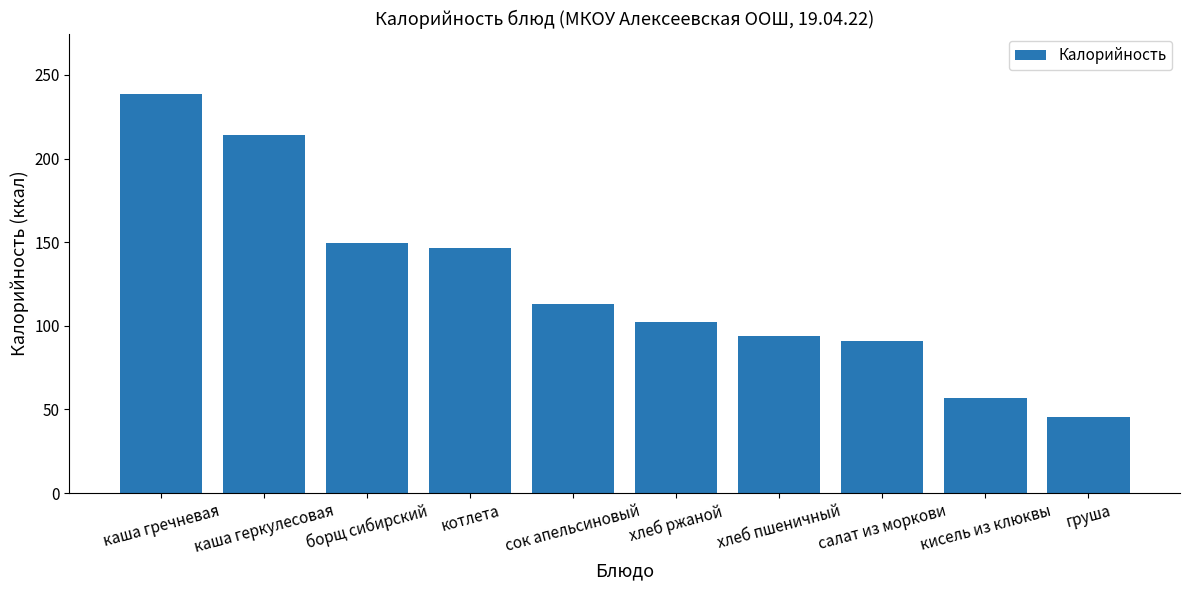

Reading left to right, list all the values displayed in this chart.

каша гречневая=238.9	каша геркулесовая=214.0	борщ сибирский=149.7	котлета=146.3	сок апельсиновый=113.0	хлеб ржаной=102.5	хлеб пшеничный=93.8	салат из моркови=90.8	кисель из клюквы=56.8	груша=45.5